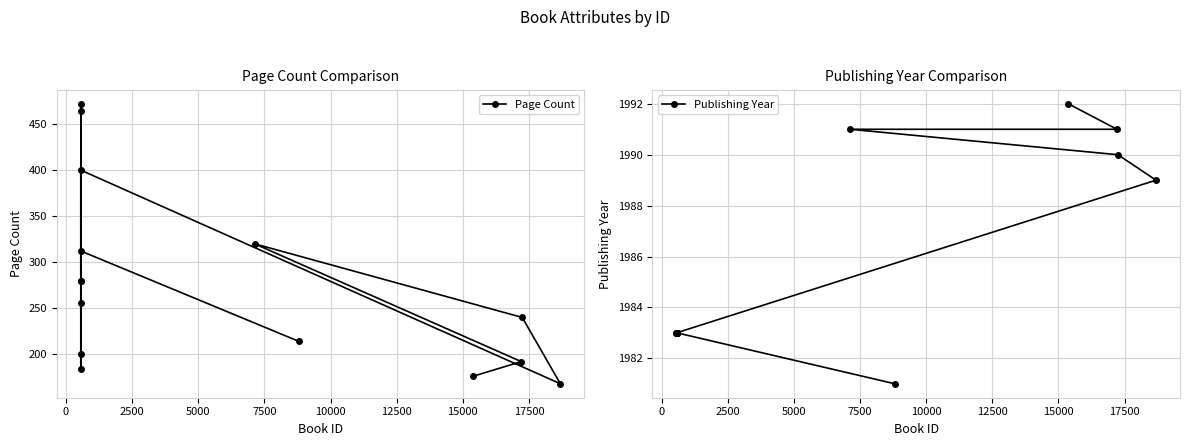

What is the lowest value of the Page Count series?

168